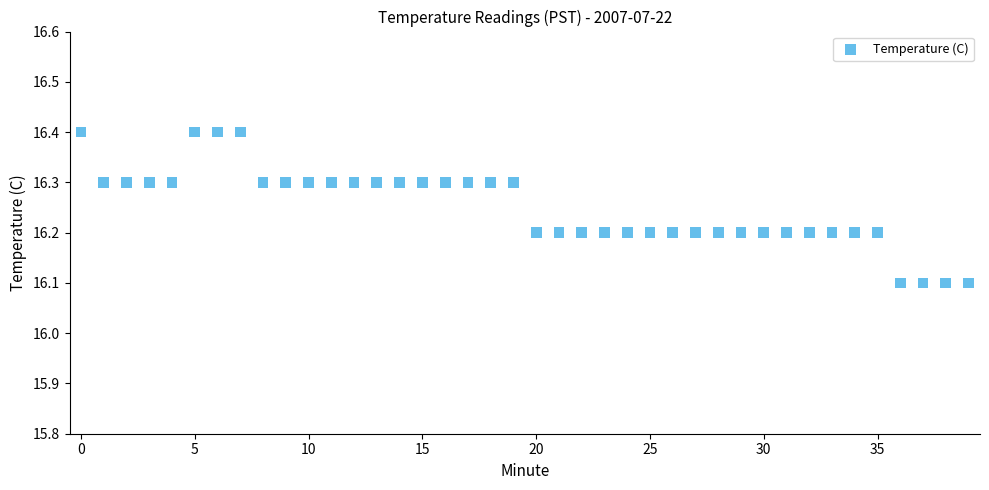

What is the range of Y values (max minus min)?

0.3